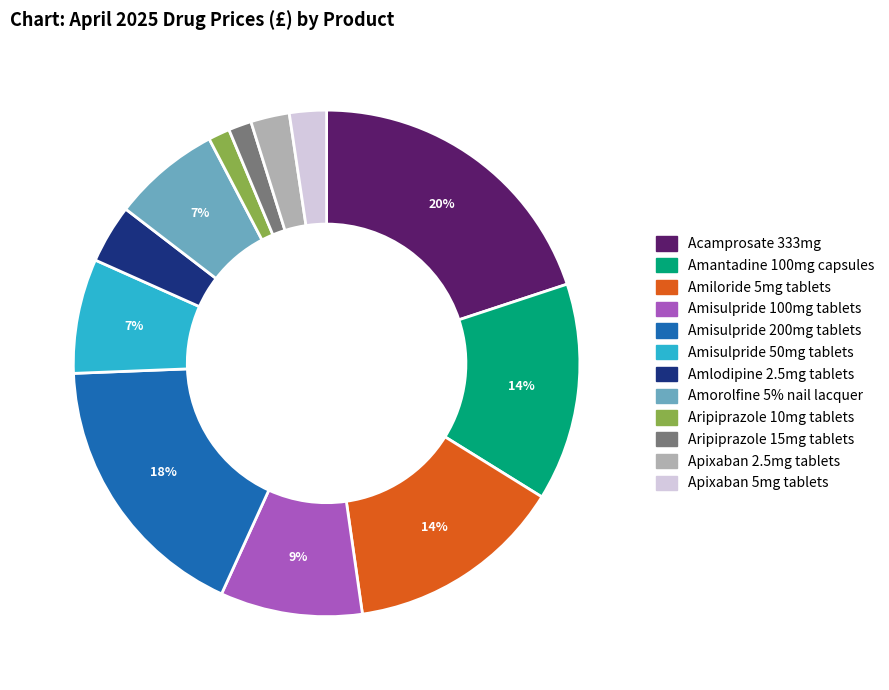

Which has a higher value, Aripiprazole 15mg tablets or Amantadine 100mg capsules?

Amantadine 100mg capsules